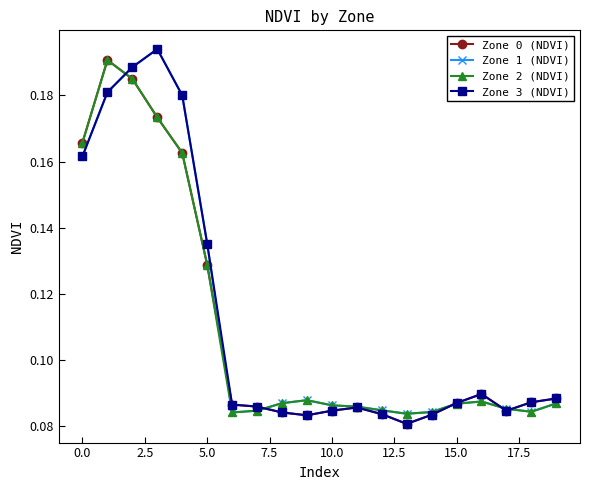

True or false: Zone 2 (NDVI) has more than 2 interior local peaks.

True